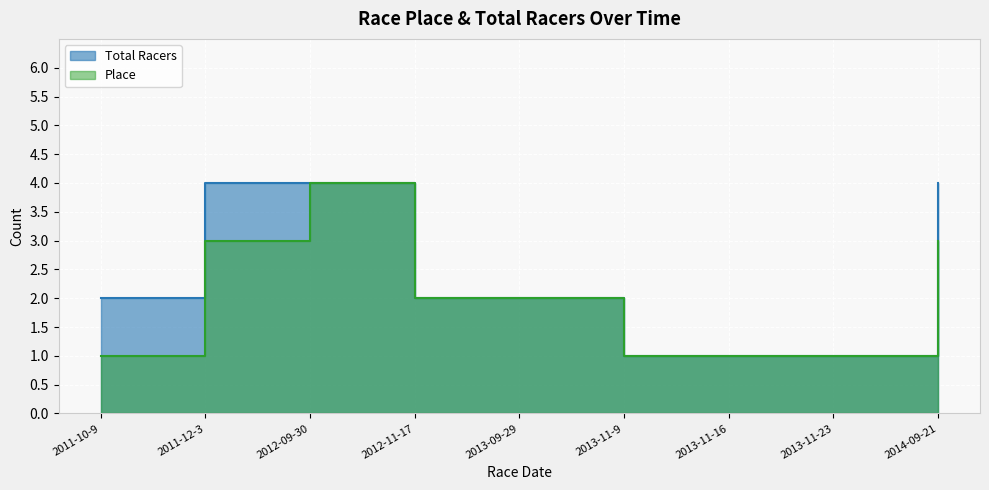

True or false: Total Racers and Place intersect in this chart.

False